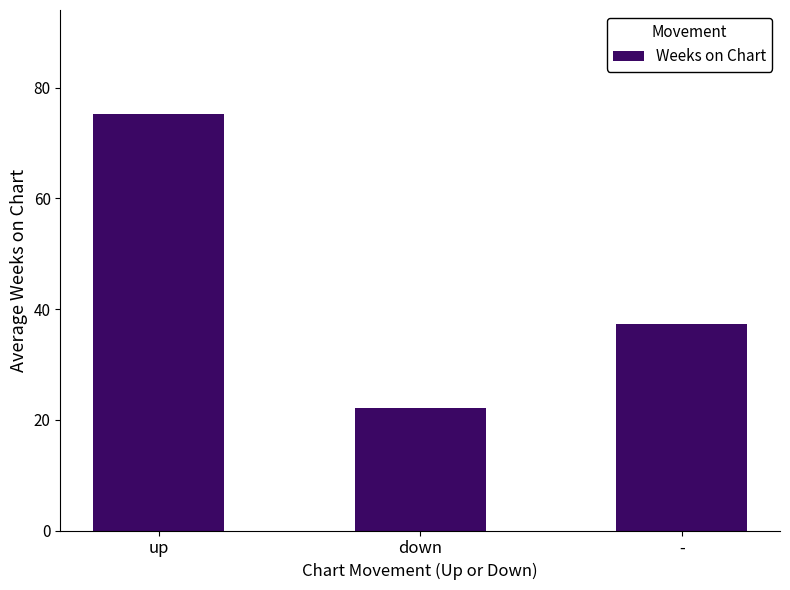

Is it true that the value at up is 75.2?

True